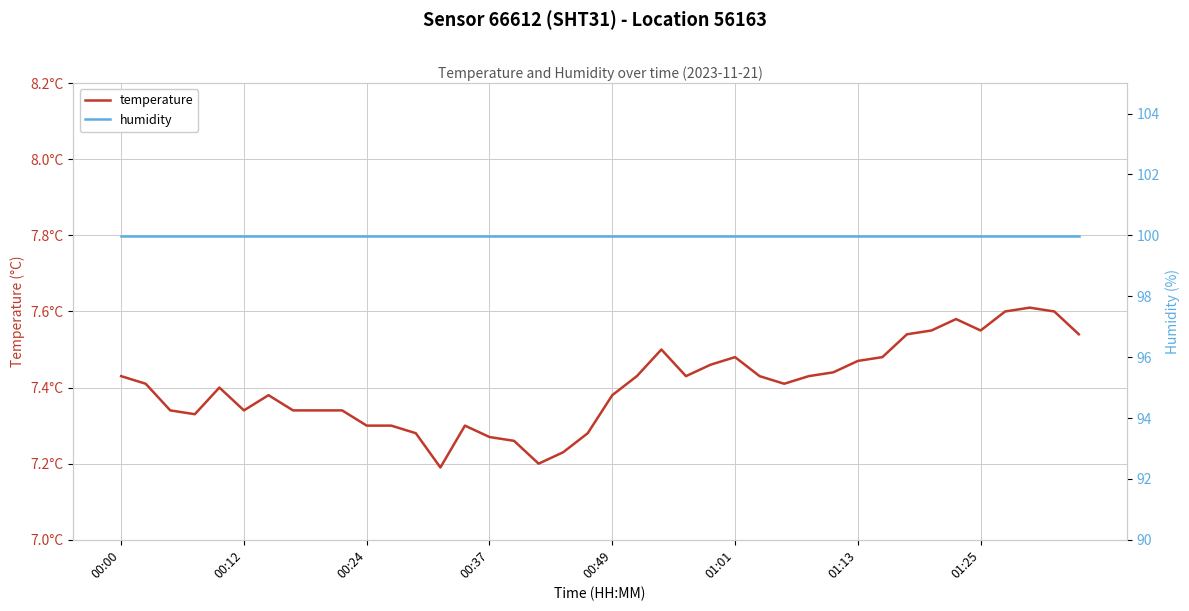

What is the total value across all series at 00:00?

107.4